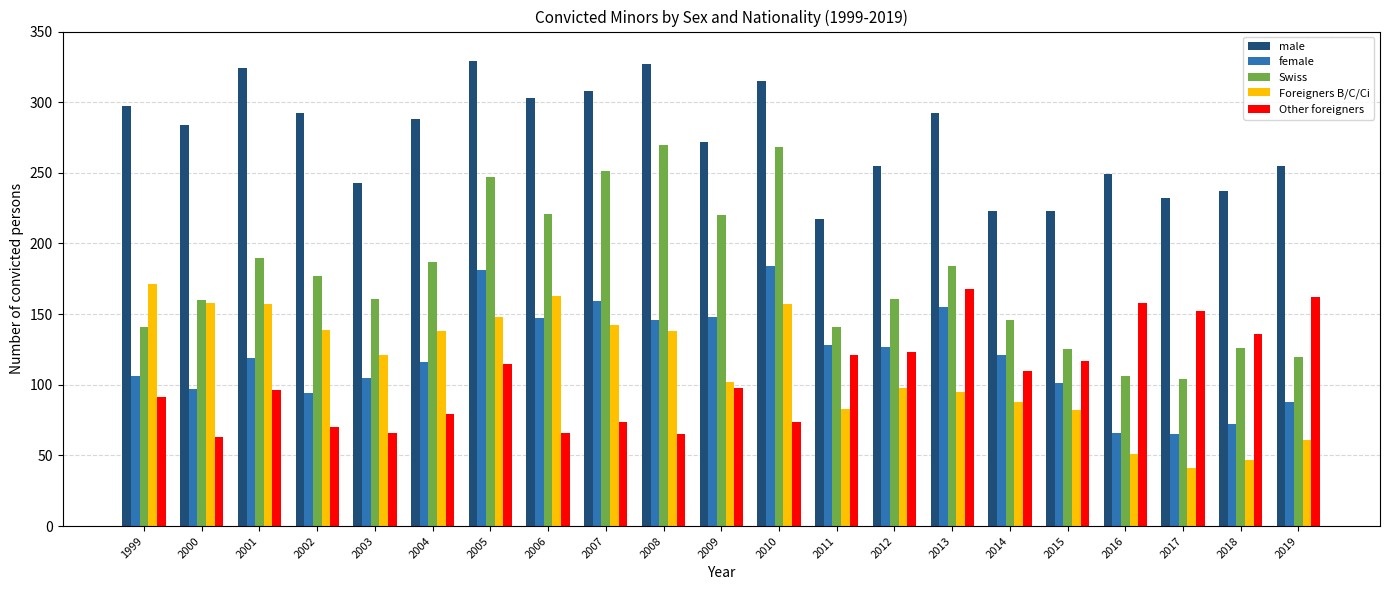

How many bars are there in total?

105